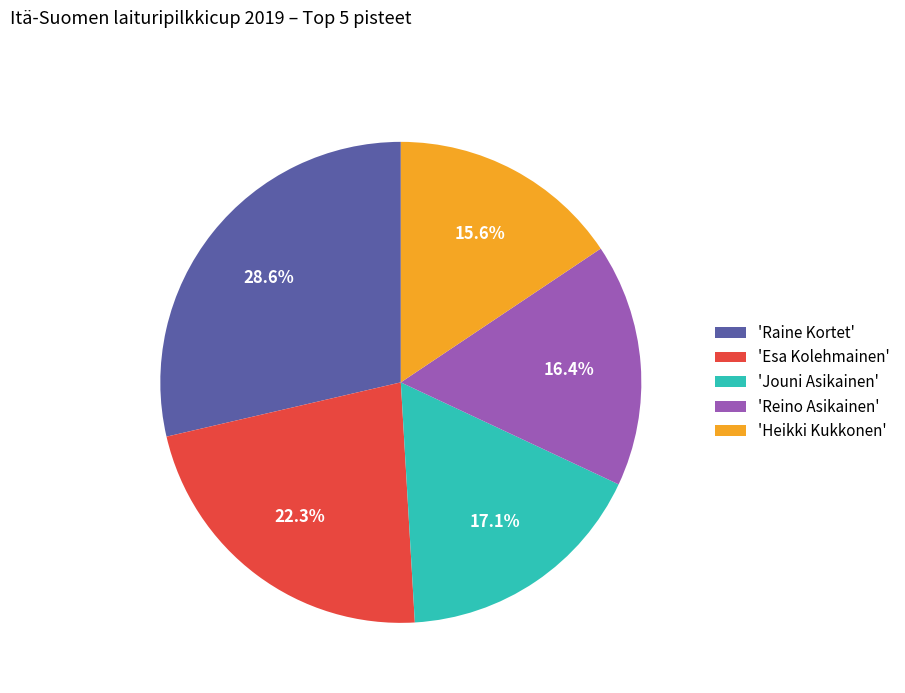

What is the ratio of the value at 'Reino Asikainen' to the value at 'Jouni Asikainen'?

1.0